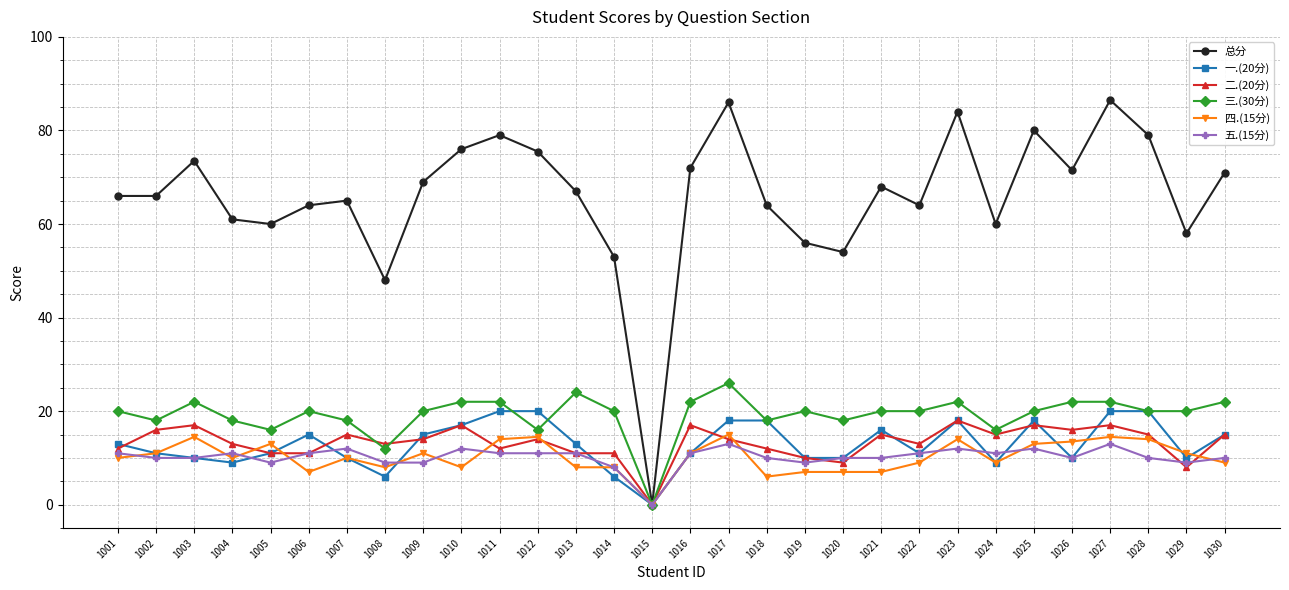

How many positive values does the 三.(30分) series have?

29